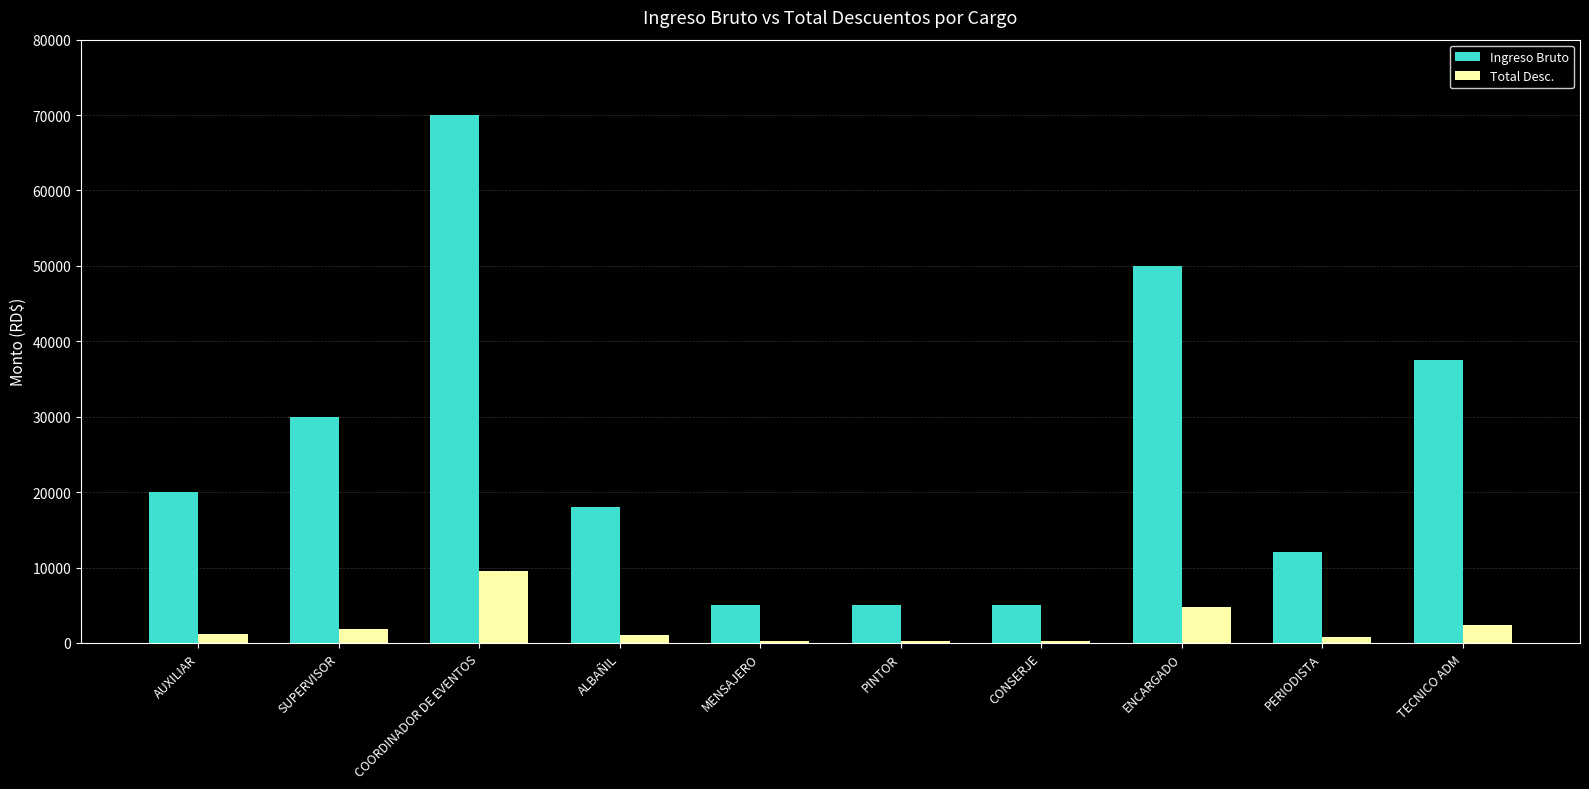

What is the minimum value for Total Desc.?

320.5